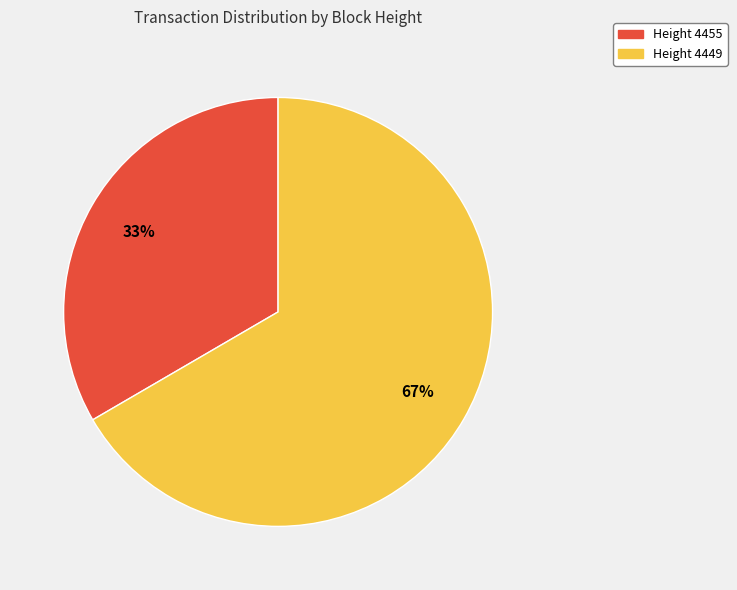

Approximately how many times larger is the value at Height 4449 compared to Height 4455?

2.0